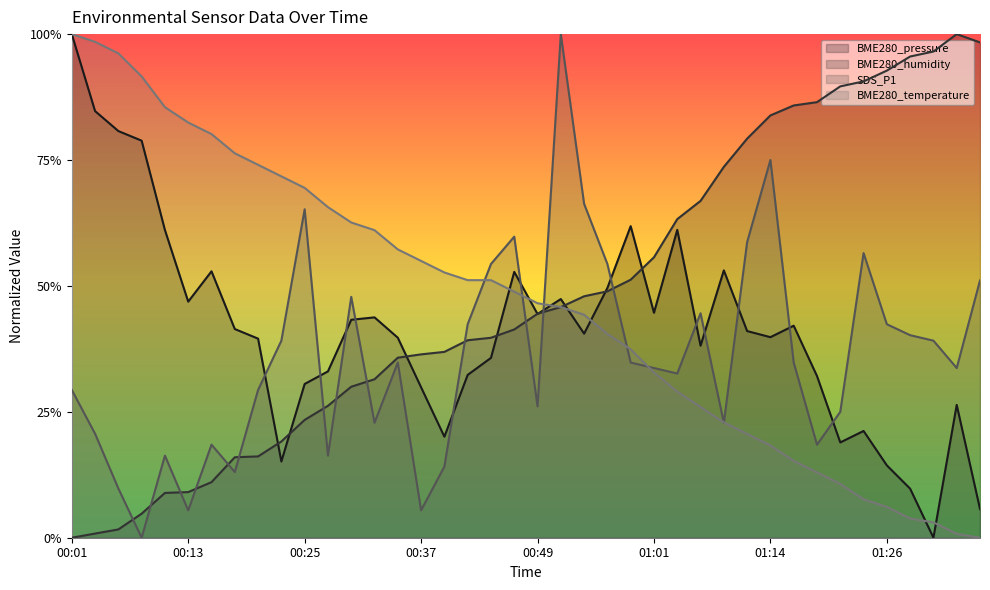

Which series ends up on top after the final intersection of SDS_P1 and BME280_temperature?

SDS_P1